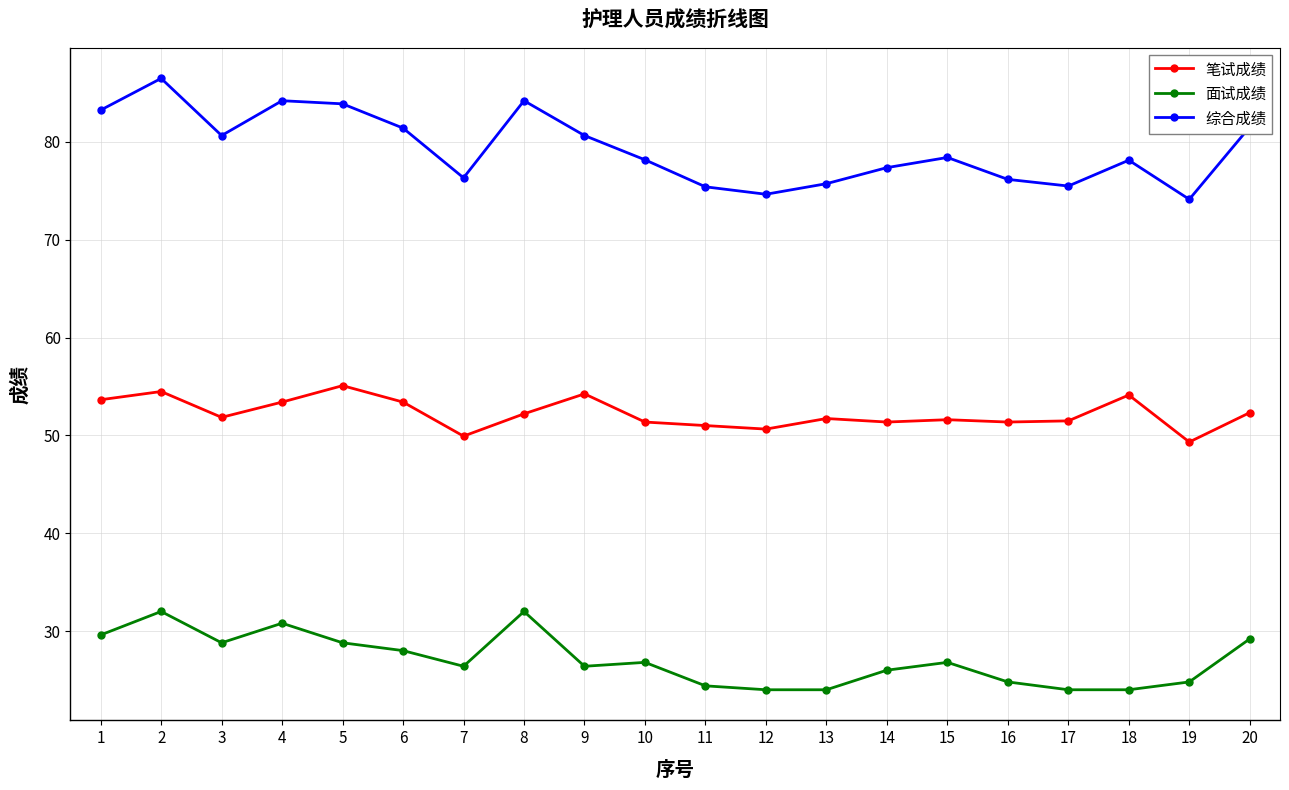

How many lines are shown in the chart?

3